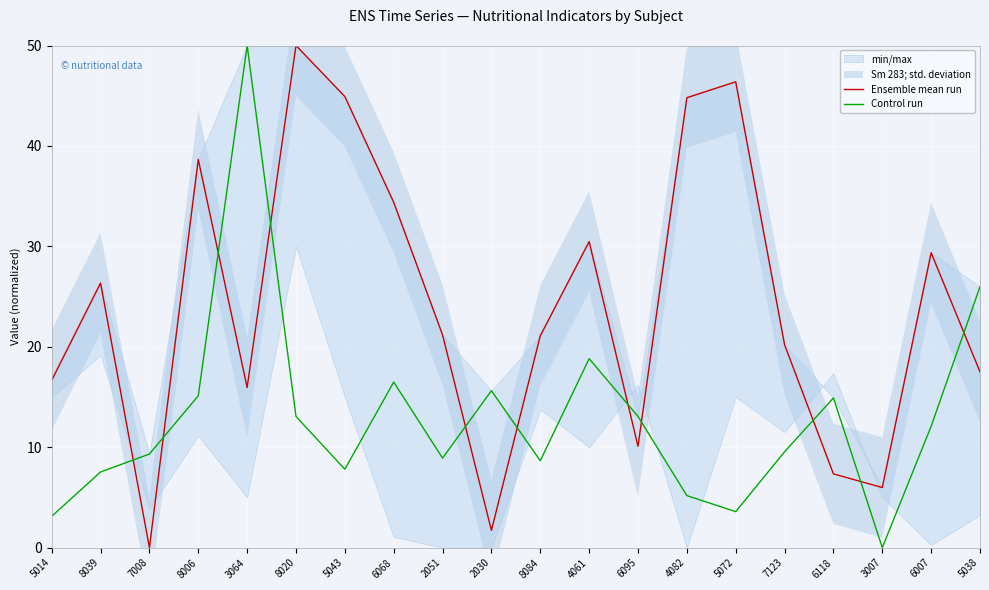

What is the total value across all series at 8084?

29.7